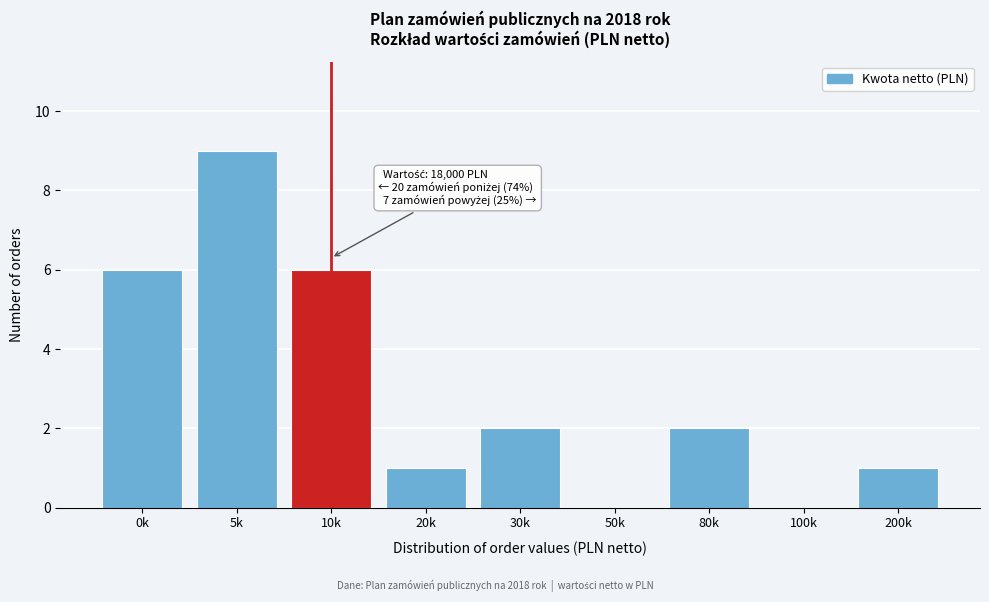

Reading right to left, extract all data points from this chart.

200k=1	100k=0	80k=2	50k=0	30k=2	20k=1	10k=6	5k=9	0k=6